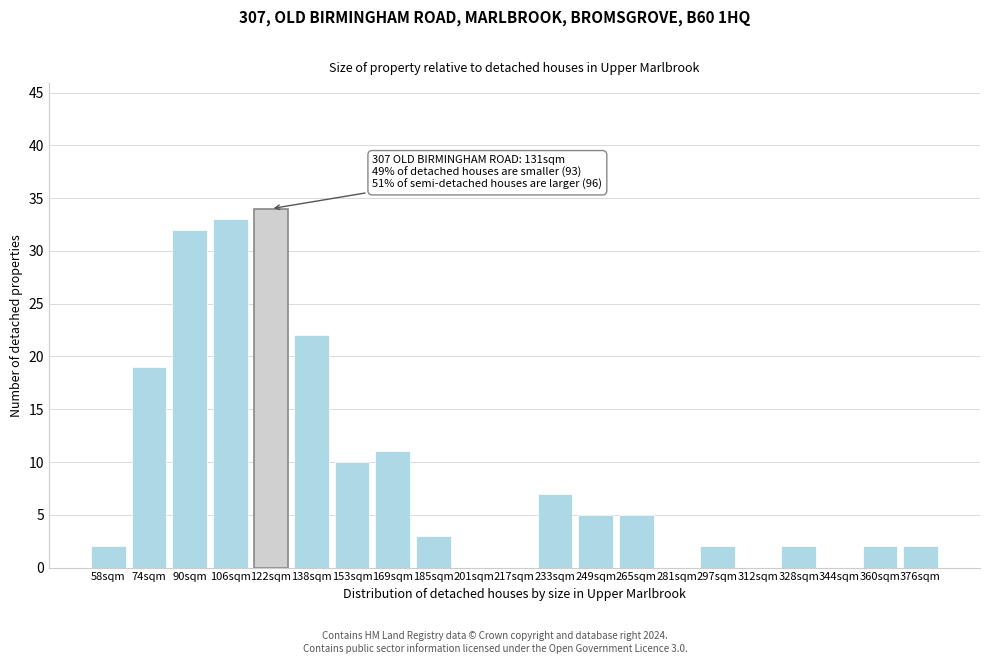

Reading left to right, list all the values displayed in this chart.

58sqm=2	74sqm=19	90sqm=32	106sqm=33	122sqm=34	138sqm=22	153sqm=10	169sqm=11	185sqm=3	201sqm=0	217sqm=0	233sqm=7	249sqm=5	265sqm=5	281sqm=0	297sqm=2	312sqm=0	328sqm=2	344sqm=0	360sqm=2	376sqm=2